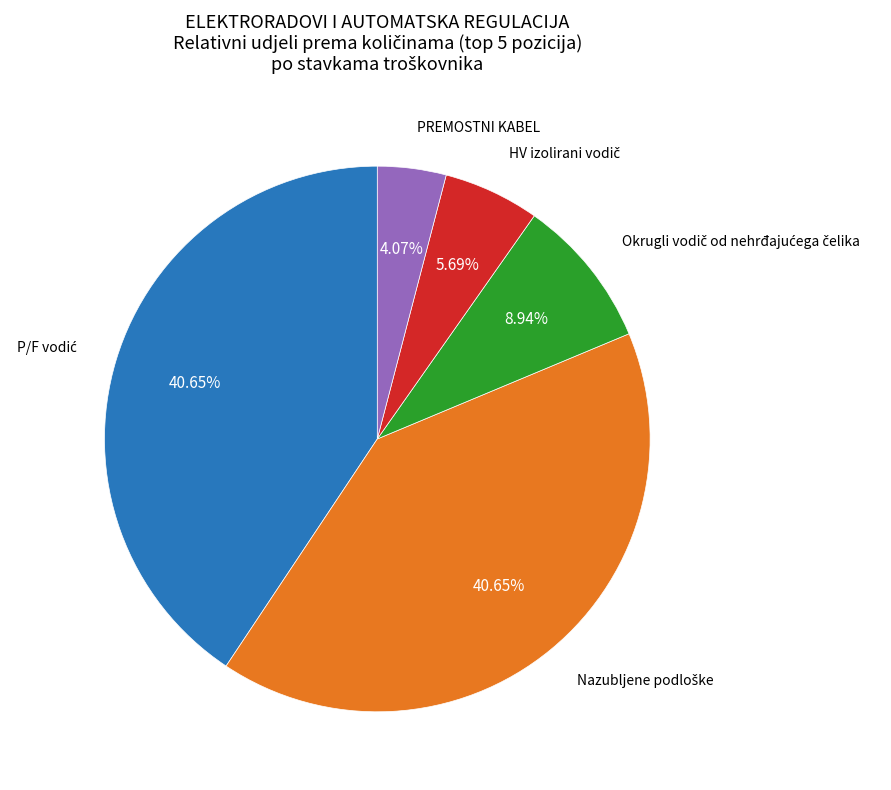

Is there a majority slice in this chart?

No